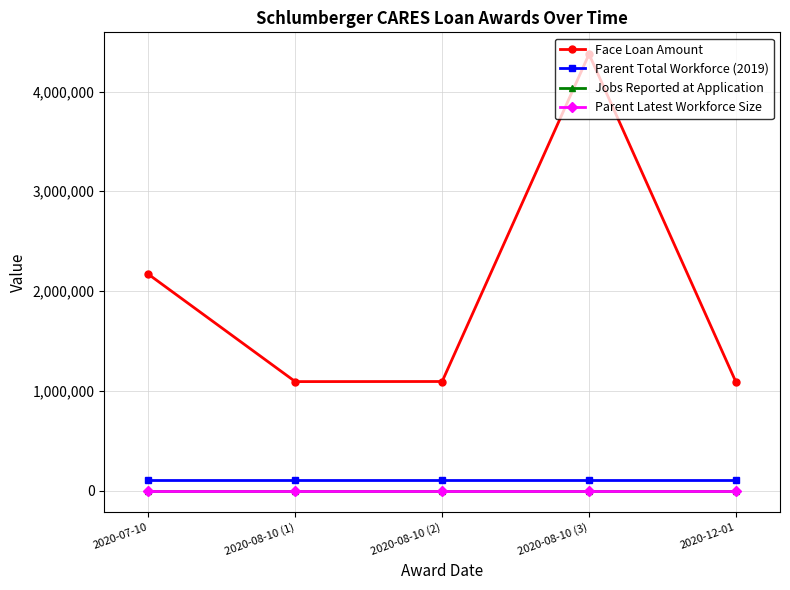

True or false: Parent Total Workforce (2019) has a value of 105000 at 2020-12-01.

True